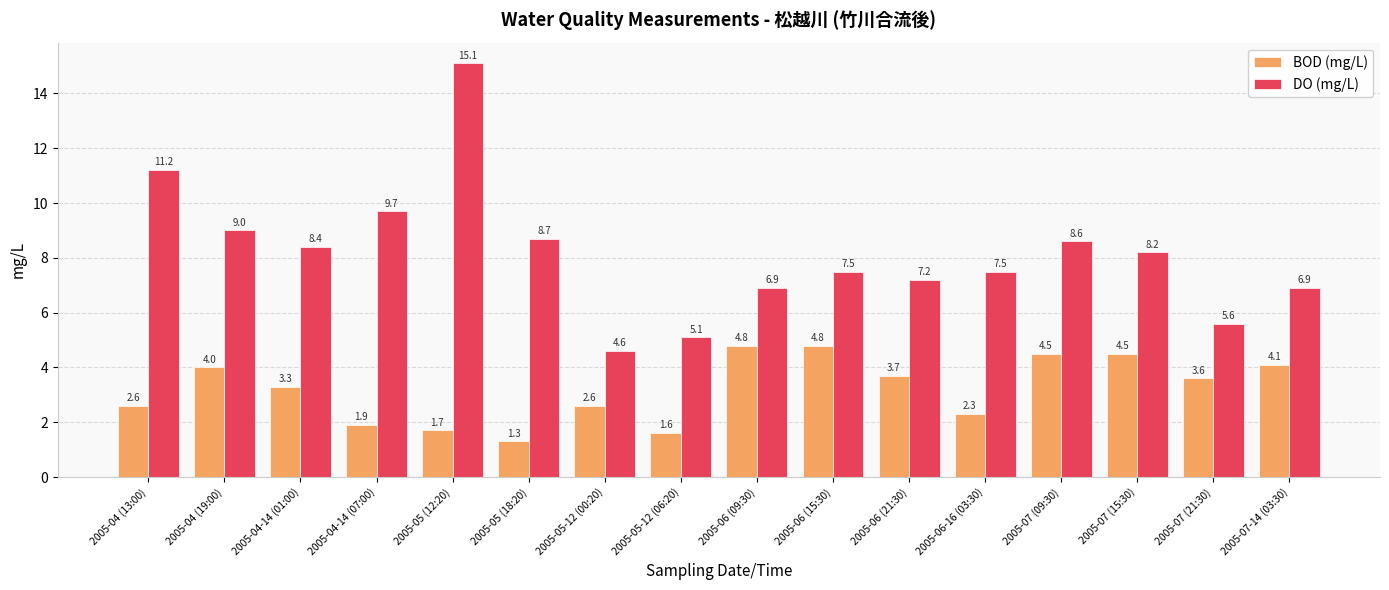

What is the spread (max minus min) of values at 2005-07 (09:30)?

4.1